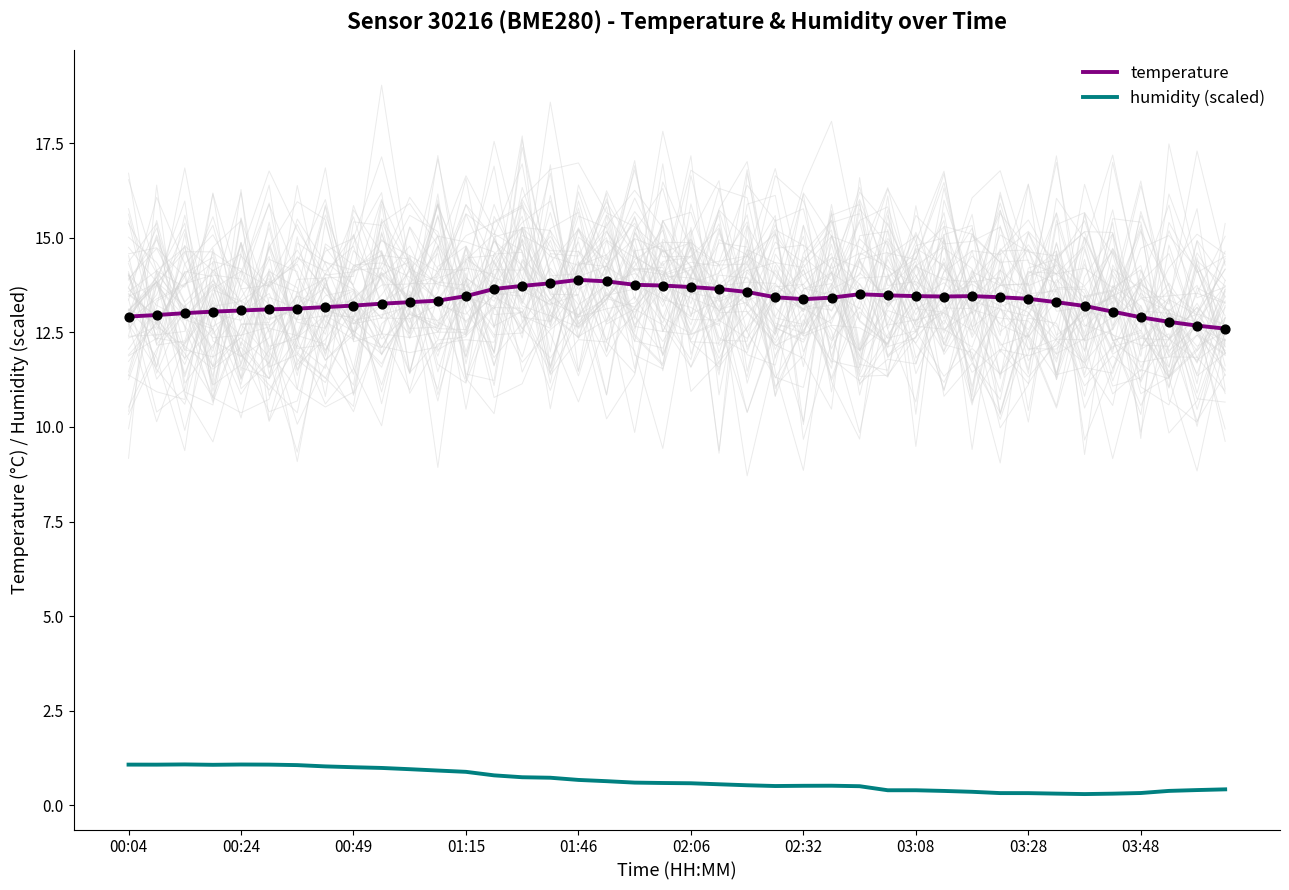

Which series contains the highest Y value?

temperature